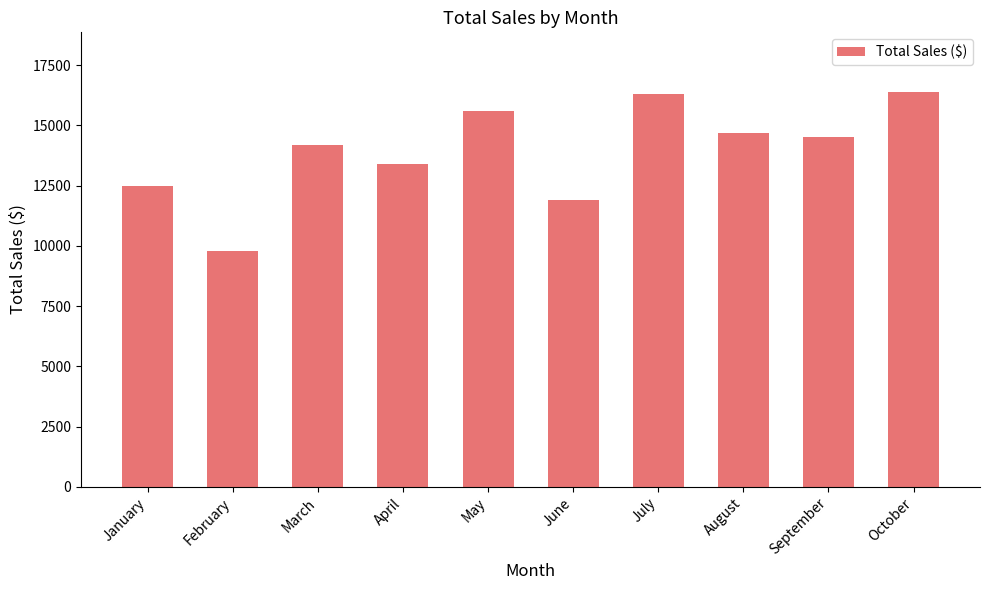

What is the value of the 3rd bar from the left?

14200